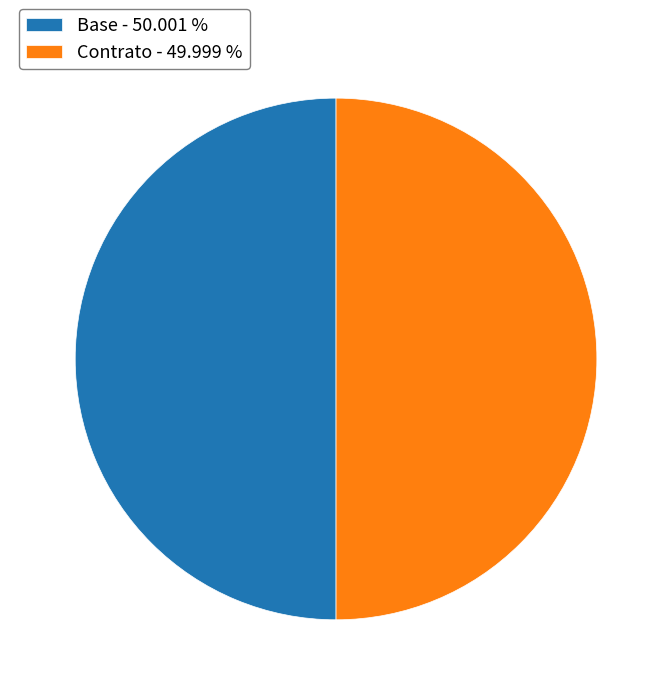

Combined, do Base - 50.001 % and Contrato - 49.999 % account for over 50%?

Yes